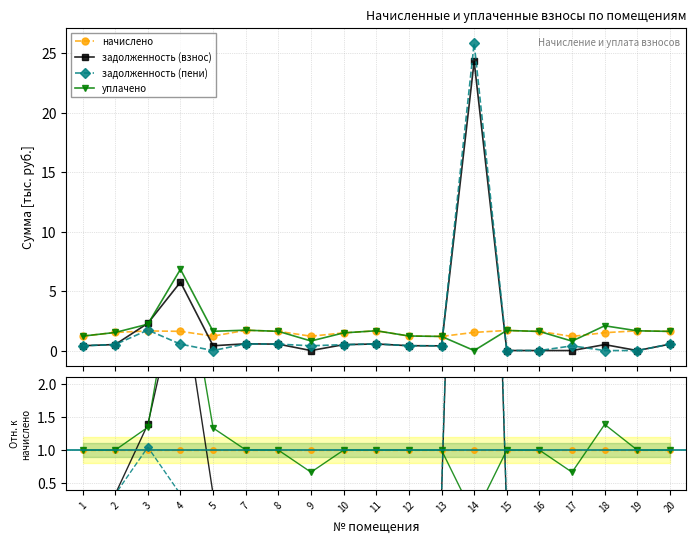

Which category has the lowest value across all series?

9